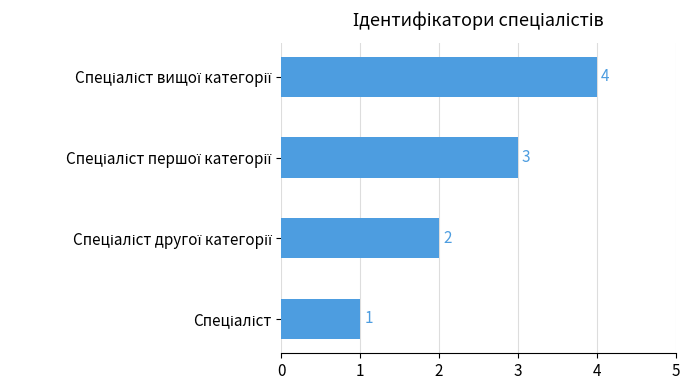

Are the bars grouped side by side (vs. stacked)?

No